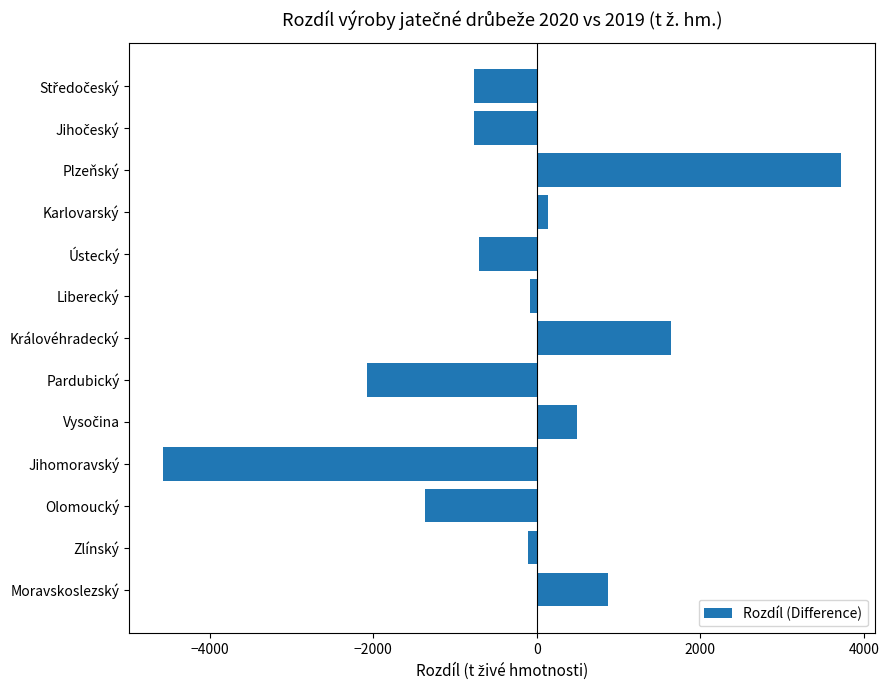

Which label corresponds to the largest value in the chart?

Plzeňský